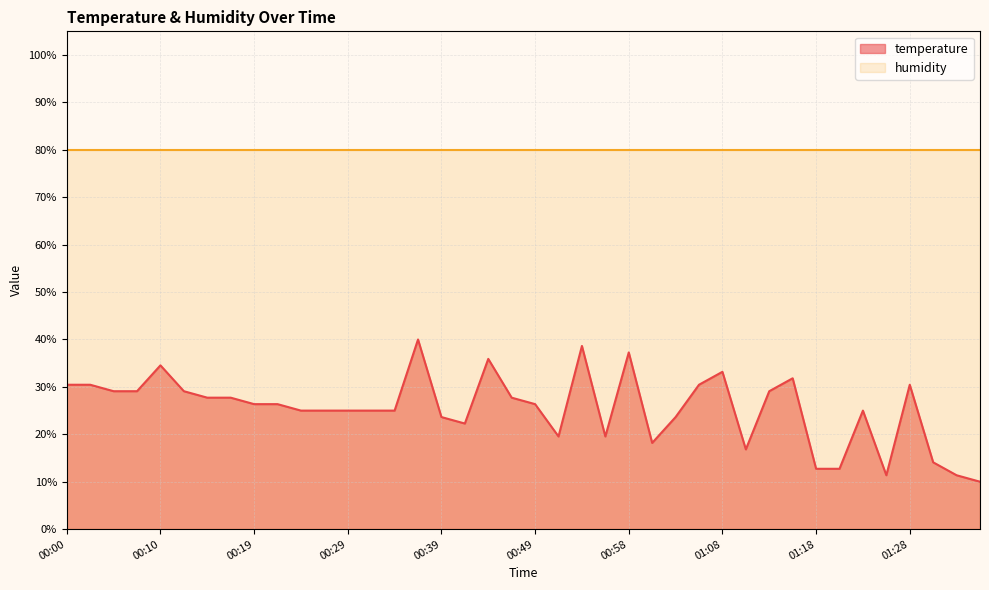

Reading right to left, extract all data points from this chart.

01:38=10.0	01:33=11.4	01:30=14.1	01:28=30.5	01:25=11.4	01:23=25.0	01:20=12.7	01:18=12.7	01:15=31.8	01:13=29.1	01:11=16.8	01:08=33.2	01:06=30.5	01:03=23.6	01:01=18.2	00:58=37.3	00:56=19.5	00:53=38.6	00:51=19.5	00:49=26.4	00:46=27.7	00:44=35.9	00:41=22.3	00:39=23.6	00:36=40.0	00:34=25.0	00:31=25.0	00:29=25.0	00:27=25.0	00:24=25.0	00:22=26.4	00:19=26.4	00:17=27.7	00:14=27.7	00:12=29.1	00:10=34.5	00:07=29.1	00:05=29.1	00:02=30.5	00:00=30.5